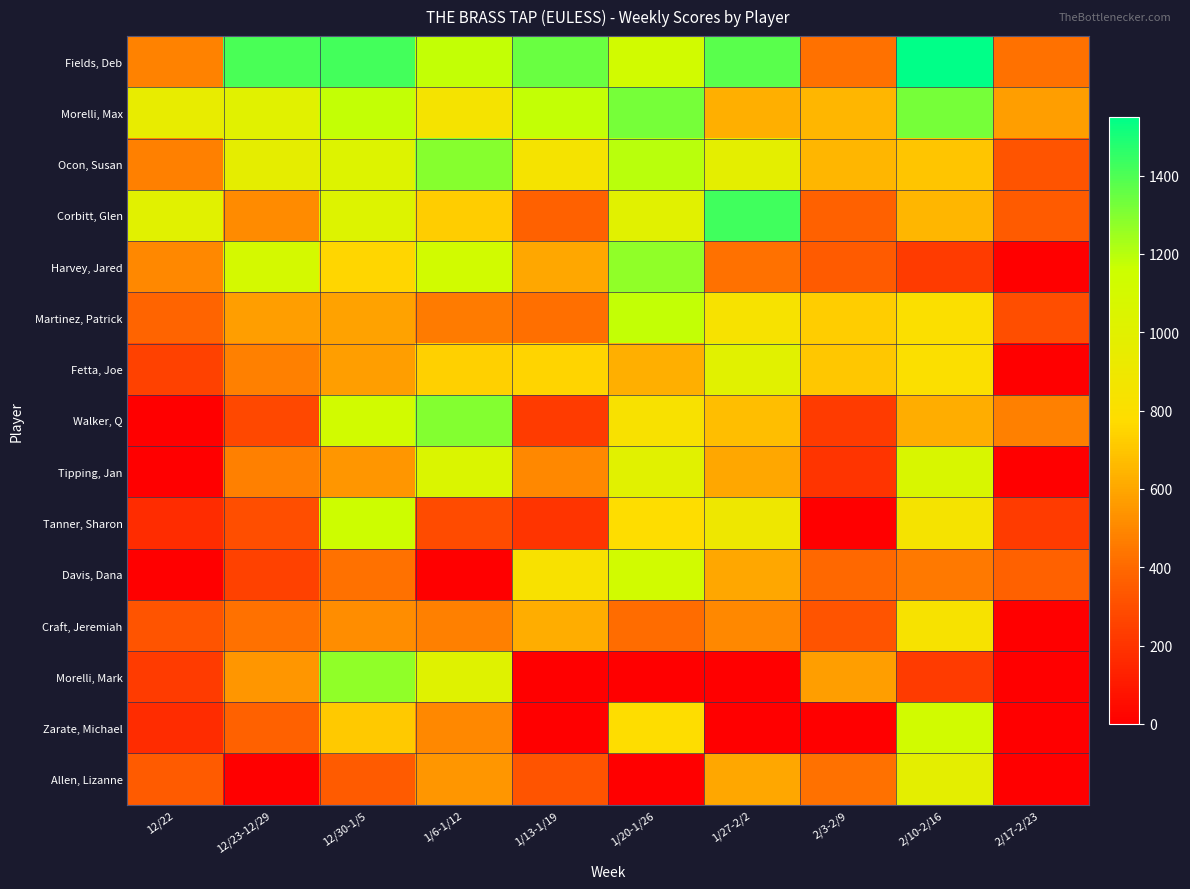

Reading left to right, transcribe all the data shown in this chart.

Fields, Deb: 12/22=480	12/23-12/29=1405	12/30-1/5=1420	1/6-1/12=1175	1/13-1/19=1350	1/20-1/26=1125	1/27-2/2=1375	2/3-2/9=425	2/10-2/16=1550	2/17-2/23=425
Morelli, Max: 12/22=950	12/23-12/29=1000	12/30-1/5=1175	1/6-1/12=845	1/13-1/19=1175	1/20-1/26=1325	1/27-2/2=625	2/3-2/9=650	2/10-2/16=1325	2/17-2/23=575
Ocon, Susan: 12/22=475	12/23-12/29=965	12/30-1/5=1025	1/6-1/12=1290	1/13-1/19=850	1/20-1/26=1195	1/27-2/2=975	2/3-2/9=650	2/10-2/16=700	2/17-2/23=325
Corbitt, Glen: 12/22=1000	12/23-12/29=510	12/30-1/5=1025	1/6-1/12=725	1/13-1/19=375	1/20-1/26=1000	1/27-2/2=1425	2/3-2/9=375	2/10-2/16=650	2/17-2/23=350
Harvey, Jared: 12/22=500	12/23-12/29=1100	12/30-1/5=755	1/6-1/12=1125	1/13-1/19=600	1/20-1/26=1275	1/27-2/2=425	2/3-2/9=350	2/10-2/16=225	2/17-2/23=0
Martinez, Patrick: 12/22=385	12/23-12/29=575	12/30-1/5=585	1/6-1/12=455	1/13-1/19=420	1/20-1/26=1175	1/27-2/2=835	2/3-2/9=725	2/10-2/16=800	2/17-2/23=300
Fetta, Joe: 12/22=250	12/23-12/29=475	12/30-1/5=575	1/6-1/12=735	1/13-1/19=750	1/20-1/26=625	1/27-2/2=1000	2/3-2/9=705	2/10-2/16=800	2/17-2/23=0
Walker, Q: 12/22=0	12/23-12/29=275	12/30-1/5=1125	1/6-1/12=1300	1/13-1/19=225	1/20-1/26=825	1/27-2/2=675	2/3-2/9=225	2/10-2/16=620	2/17-2/23=475
Tipping, Jan: 12/22=0	12/23-12/29=475	12/30-1/5=550	1/6-1/12=1050	1/13-1/19=500	1/20-1/26=1000	1/27-2/2=600	2/3-2/9=200	2/10-2/16=1070	2/17-2/23=0
Tanner, Sharon: 12/22=175	12/23-12/29=300	12/30-1/5=1150	1/6-1/12=290	1/13-1/19=200	1/20-1/26=775	1/27-2/2=900	2/3-2/9=0	2/10-2/16=845	2/17-2/23=225
Davis, Dana: 12/22=0	12/23-12/29=250	12/30-1/5=425	1/6-1/12=0	1/13-1/19=825	1/20-1/26=1125	1/27-2/2=600	2/3-2/9=395	2/10-2/16=450	2/17-2/23=375
Craft, Jeremiah: 12/22=325	12/23-12/29=425	12/30-1/5=520	1/6-1/12=475	1/13-1/19=620	1/20-1/26=410	1/27-2/2=500	2/3-2/9=325	2/10-2/16=835	2/17-2/23=0
Morelli, Mark: 12/22=225	12/23-12/29=550	12/30-1/5=1275	1/6-1/12=1015	1/13-1/19=0	1/20-1/26=0	1/27-2/2=0	2/3-2/9=575	2/10-2/16=225	2/17-2/23=0
Zarate, Michael: 12/22=175	12/23-12/29=370	12/30-1/5=710	1/6-1/12=500	1/13-1/19=0	1/20-1/26=775	1/27-2/2=0	2/3-2/9=0	2/10-2/16=1125	2/17-2/23=0
Allen, Lizanne: 12/22=350	12/23-12/29=0	12/30-1/5=350	1/6-1/12=550	1/13-1/19=325	1/20-1/26=0	1/27-2/2=600	2/3-2/9=425	2/10-2/16=975	2/17-2/23=0